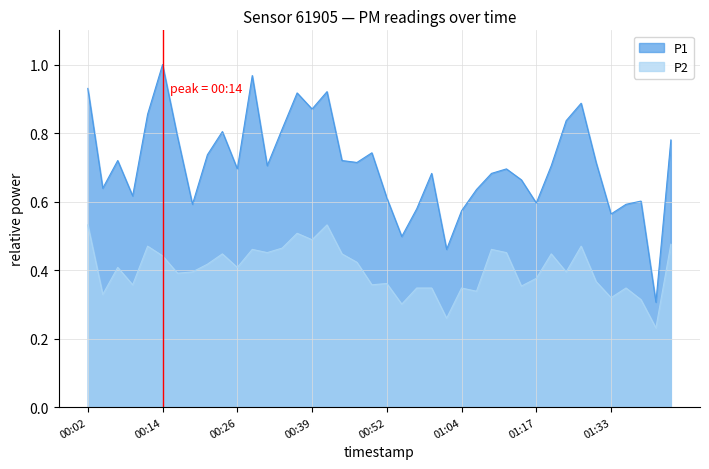

What is the label of the 11th point from the left?

00:26